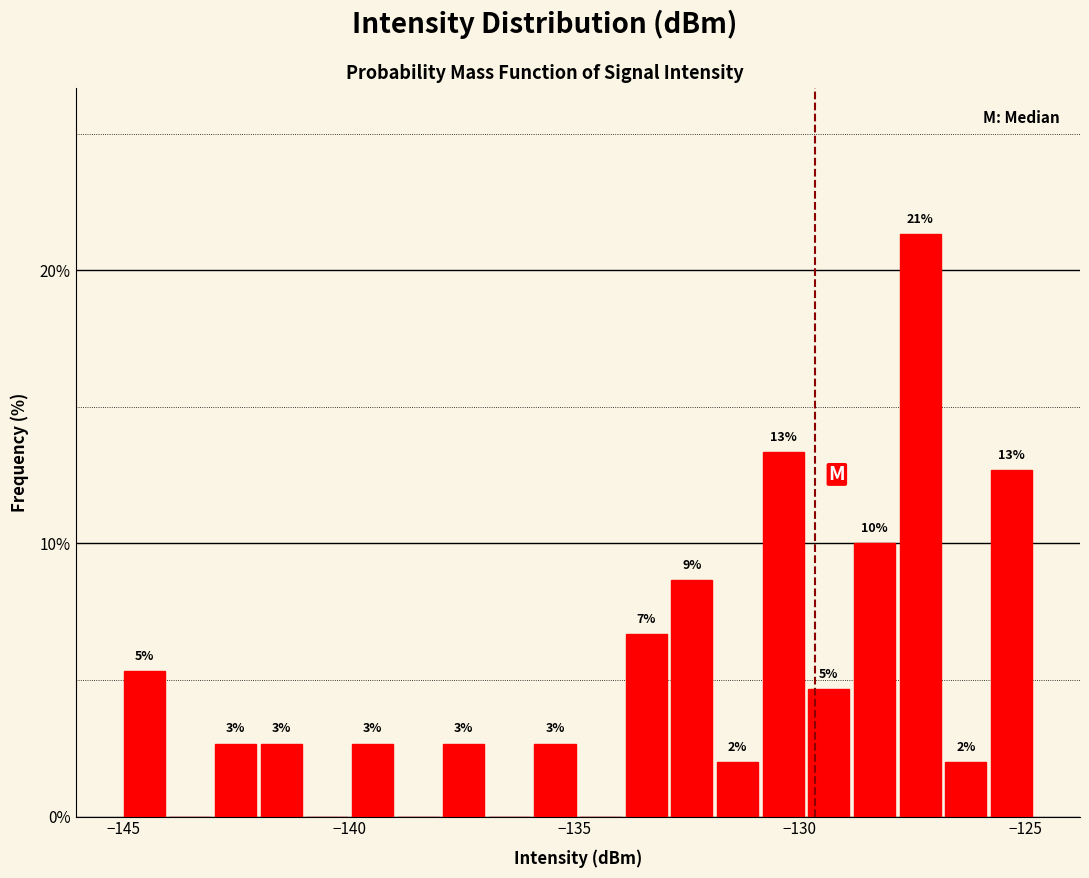

Read against the x-axis, roughly where is the centre of the tallest bar?

-127.5